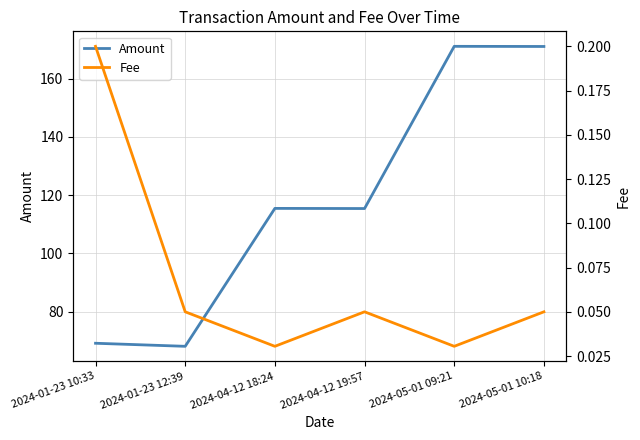

The Fee series shows 0.0 at 2024-05-01 09:21. True or false?

True